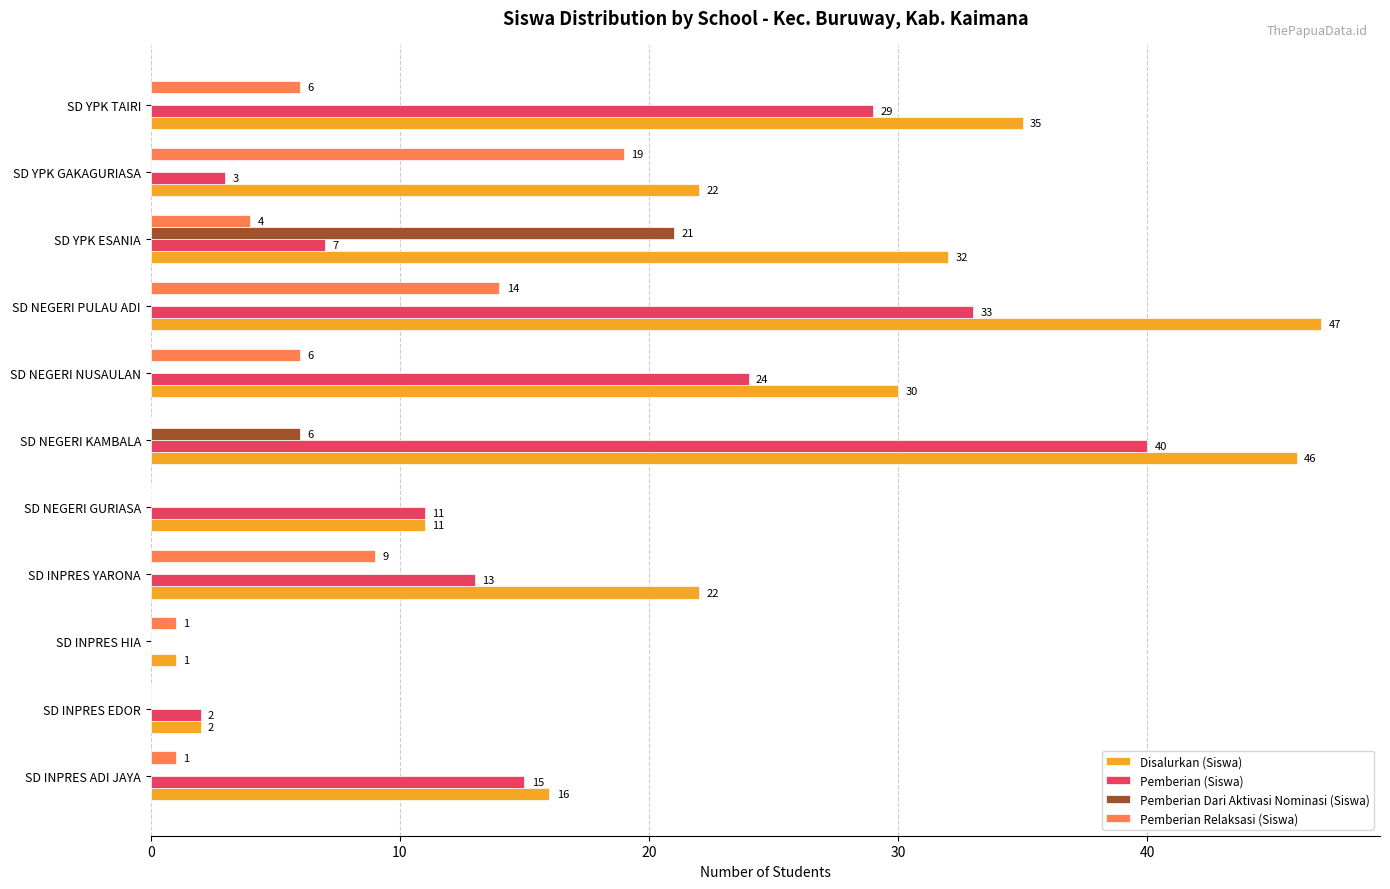

Is it true that Disalurkan (Siswa) equals 15 at SD INPRES YARONA?

False